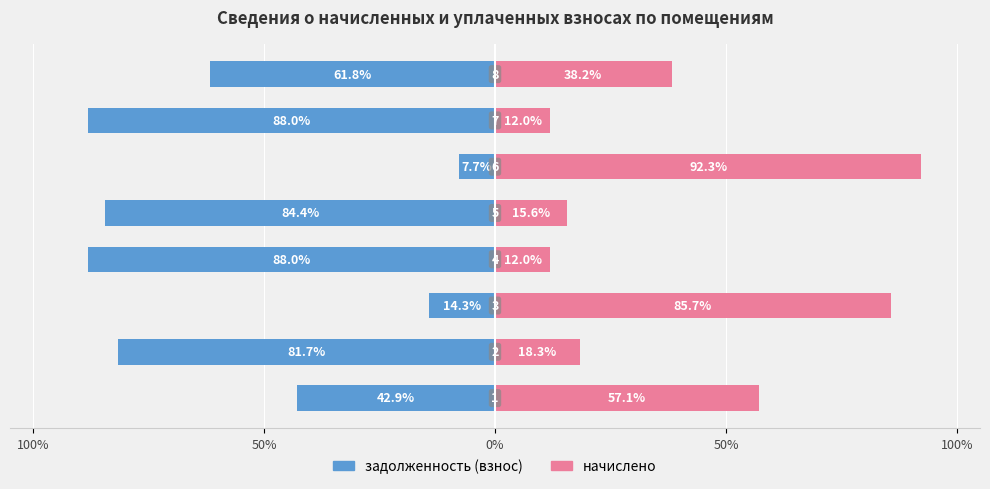

Reading right to left, what are all the values shown in this chart?

задолженность (взнос): -61.8	-88.0	-7.7	-84.4	-88.0	-14.3	-81.7	-42.9
начислено: 38.2	12.0	92.3	15.6	12.0	85.7	18.3	57.1